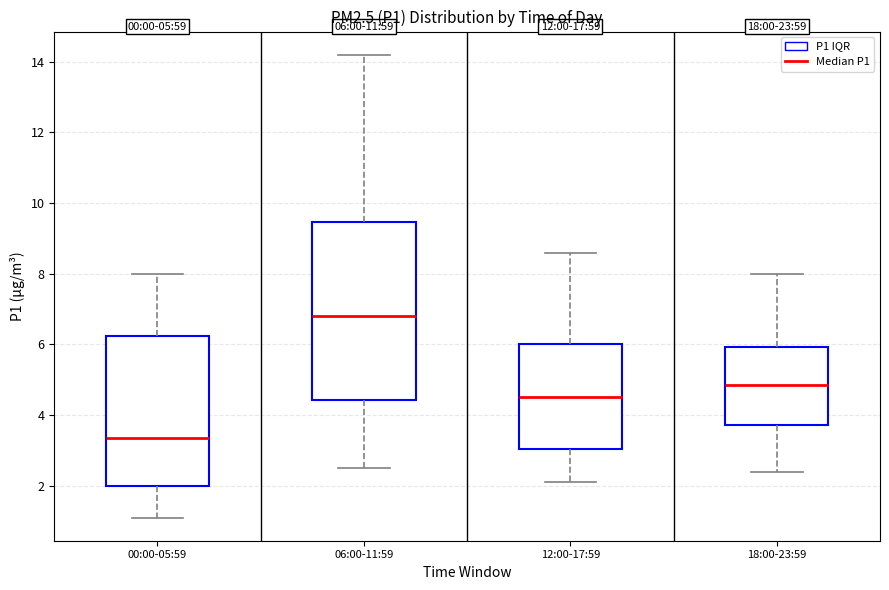

Which box is the tallest, from its lower edge to its upper edge?

06:00-11:59